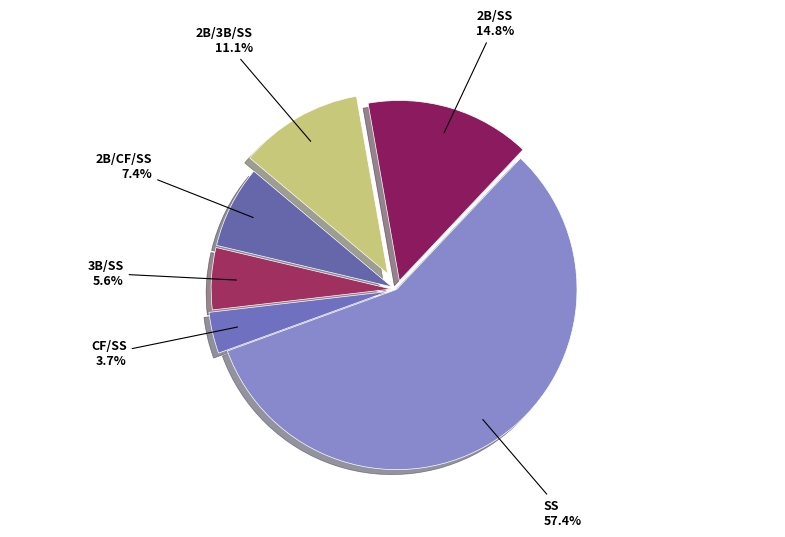

To the nearest percent, what percentage of the pie is 3B/SS?

6%